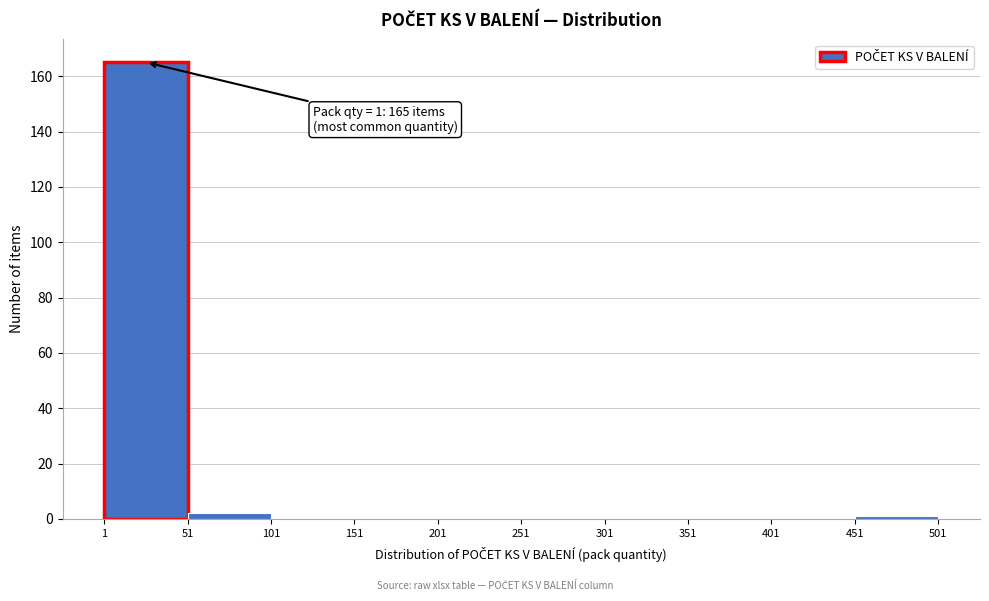

Over which range of the x-axis is the bar tallest?

1 to 51